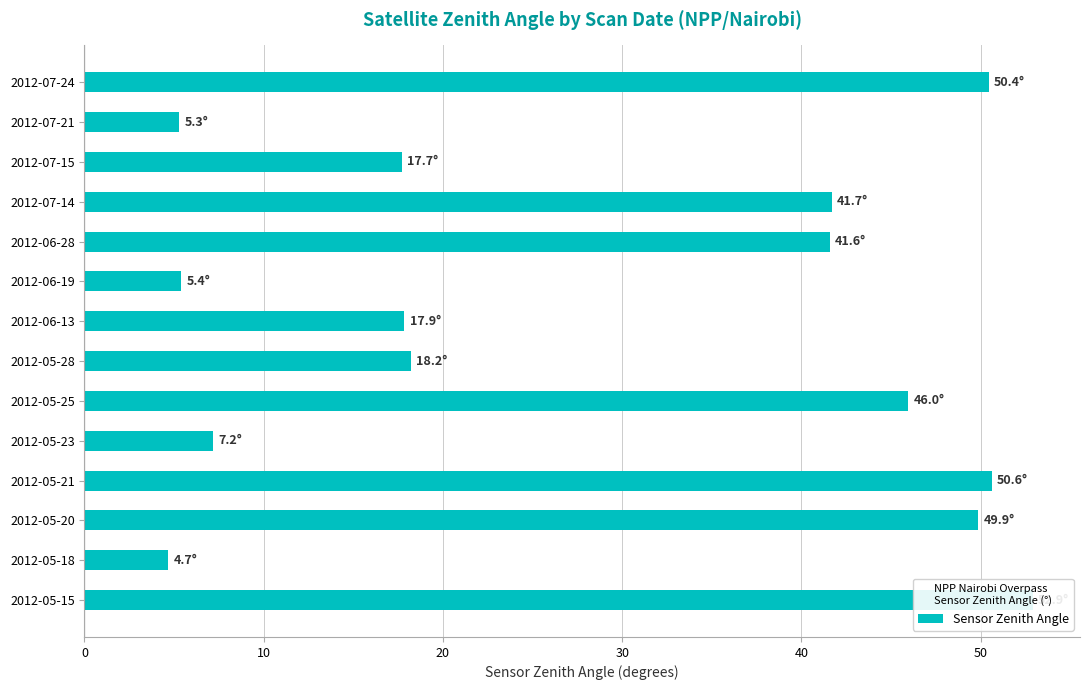

What is the maximum value shown in the chart?

52.9